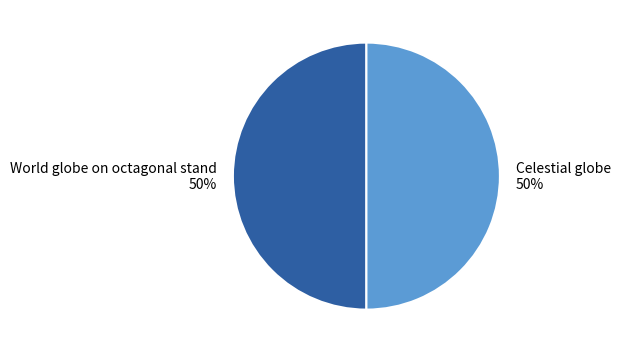

Count the number of slices in the pie.

2